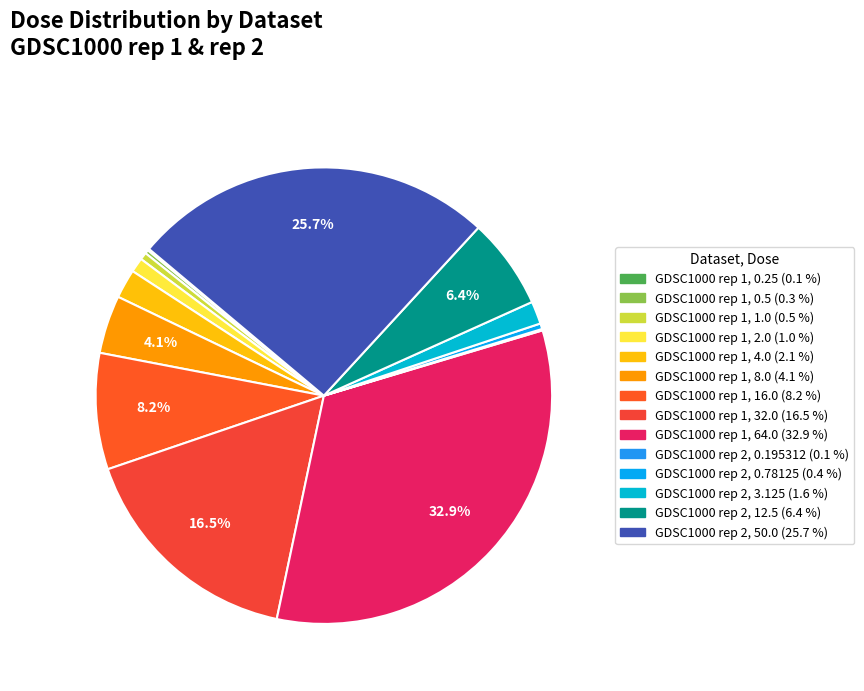

What is the ratio of the value at GDSC1000 rep 1, 32.0 to the value at GDSC1000 rep 2, 12.5?

2.6